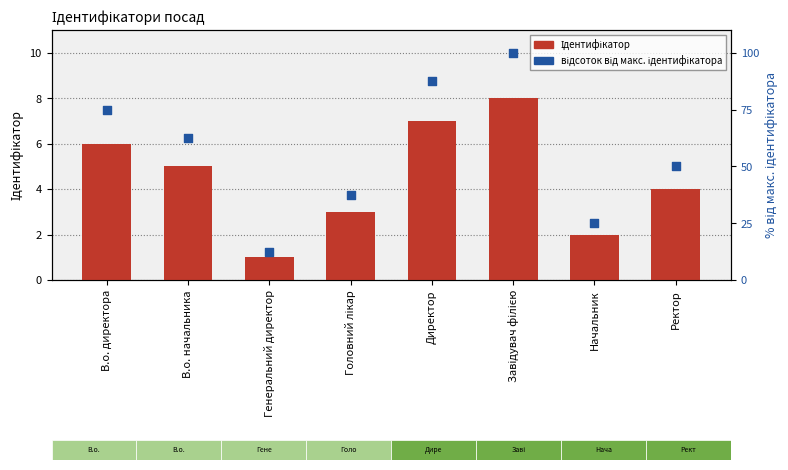

Which series reaches the minimum Y coordinate?

Ідентифікатор